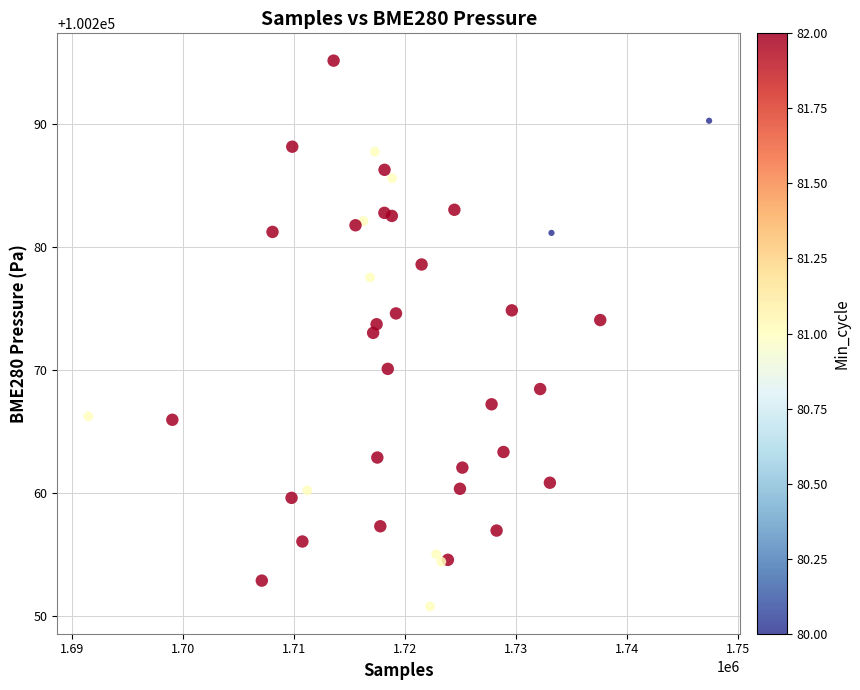

What Y value in the scatter plot is closest to 100272?

100273.0